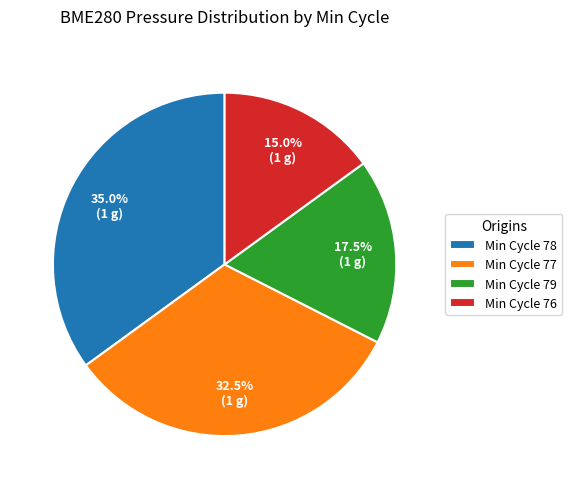

Which has a higher value, Min Cycle 77 or Min Cycle 78?

Min Cycle 78